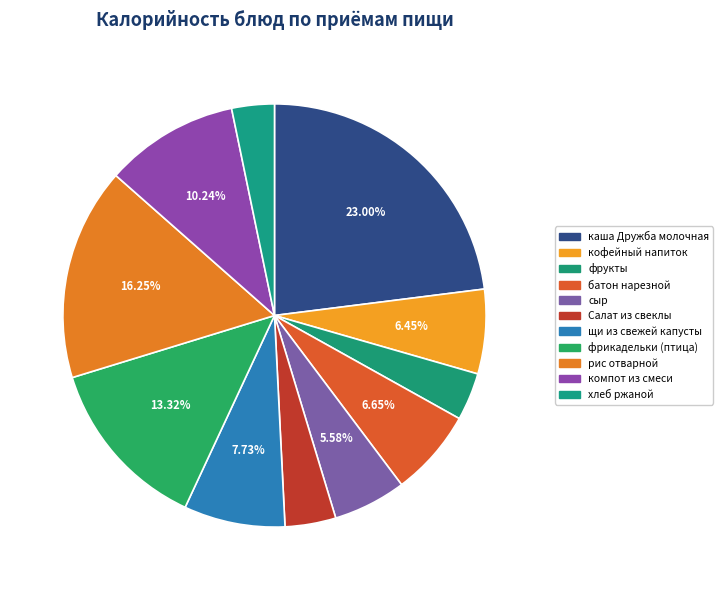

What is the change in value from щи из свежей капусты to фрикадельки (птица)?

+72.1